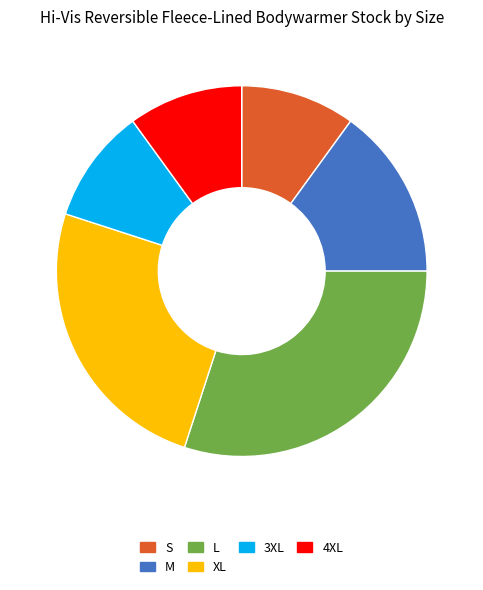

Is it true that S is 22% of the pie?

False